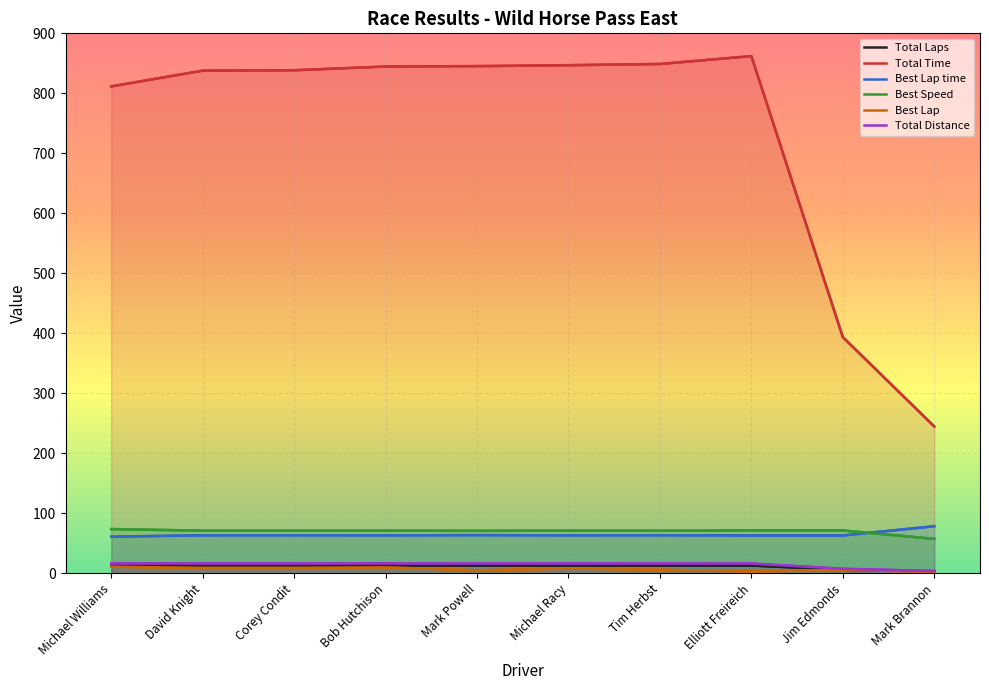

Which label corresponds to the largest value in the chart?

Elliott Freireich